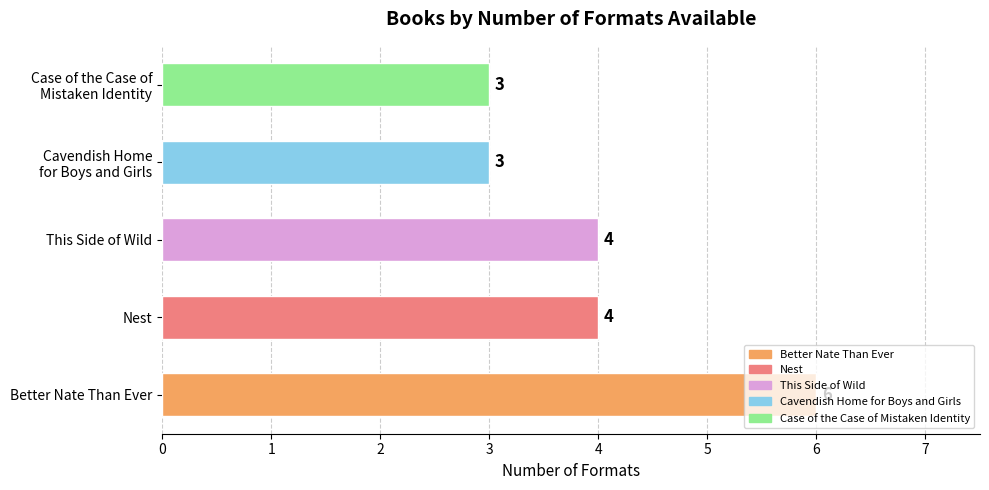

What is the average value?

4